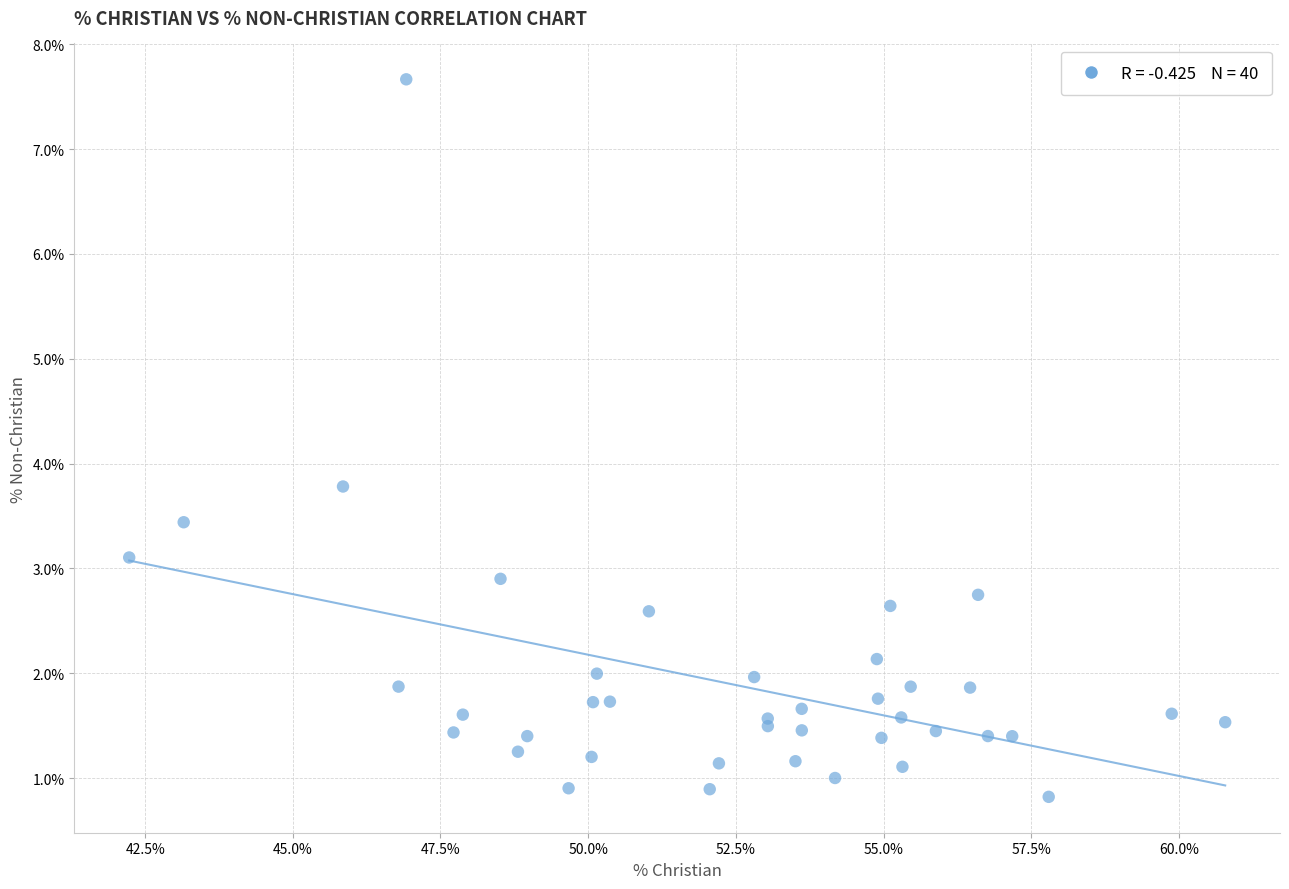

What Y value in the scatter plot is closest to 4?

3.8